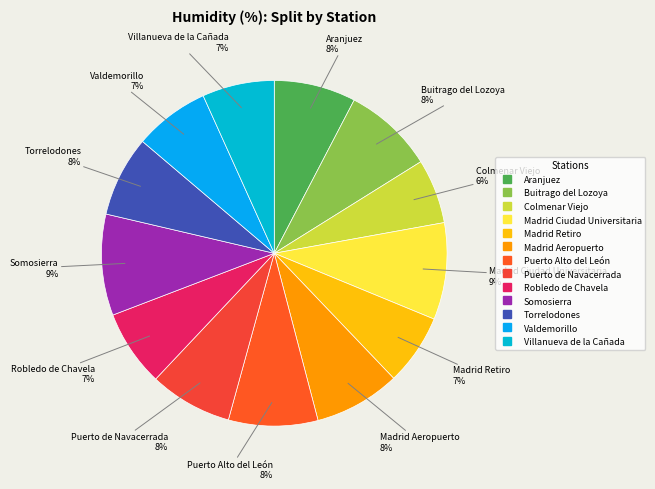

Between Valdemorillo and Puerto Alto del León, which is larger?

Puerto Alto del León